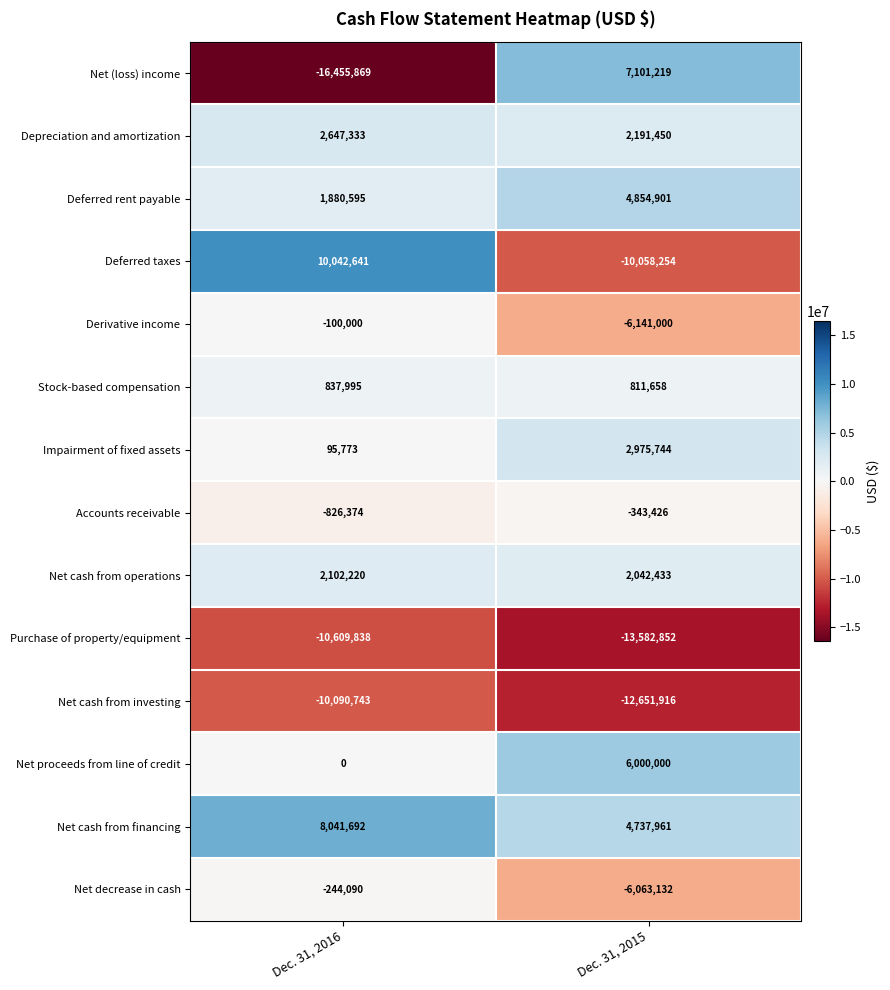

What is the sum of the Net cash from financing values at Dec. 31, 2015 and Dec. 31, 2016?

12779653